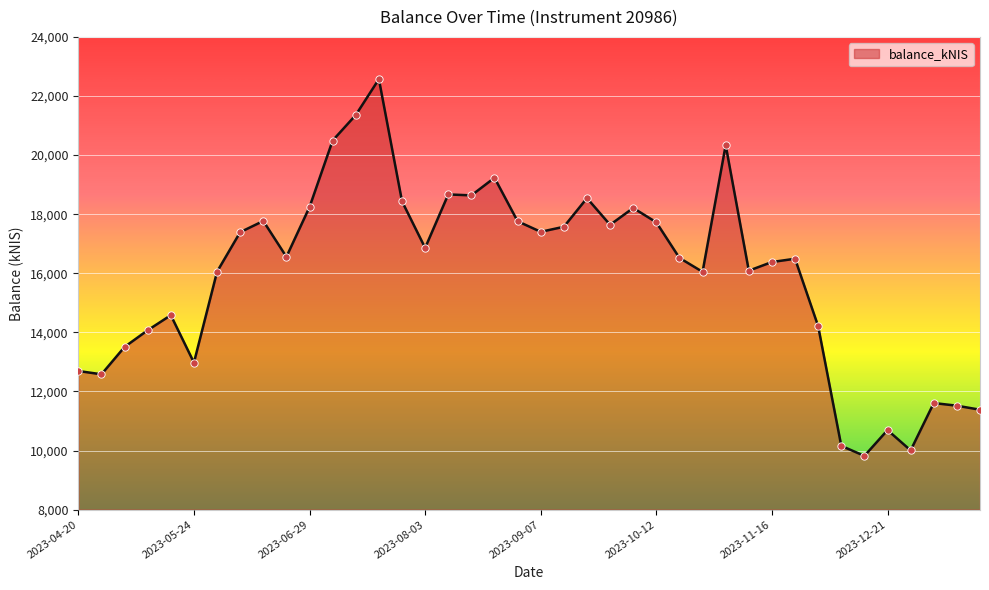

What is the minimum value shown in the chart?

9818.6